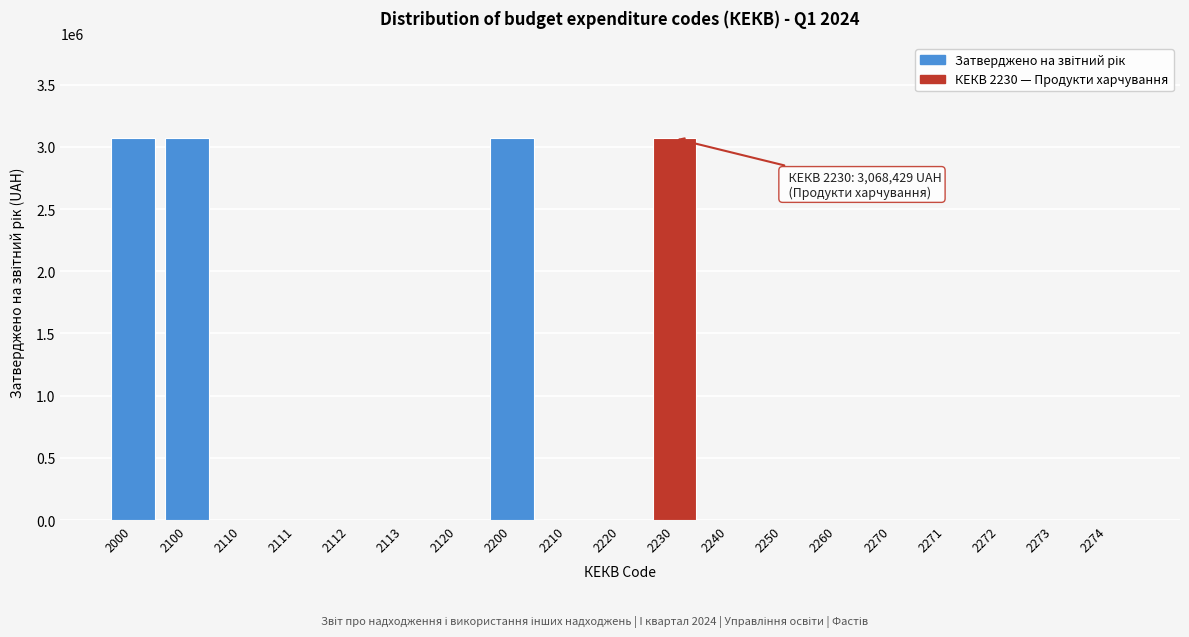

Reading left to right, extract all data points from this chart.

2000=3068429	2100=3068429	2110=0	2111=0	2112=0	2113=0	2120=0	2200=3068429	2210=0	2220=0	2230=3068429	2240=0	2250=0	2260=0	2270=0	2271=0	2272=0	2273=0	2274=0